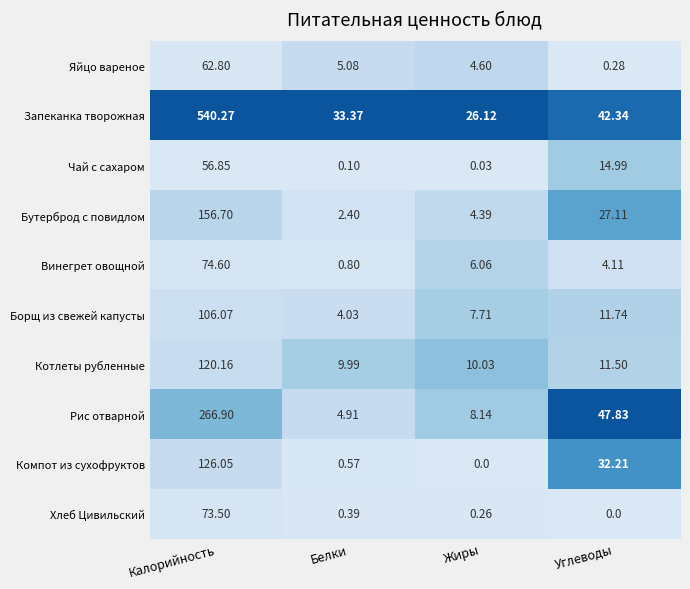

At which label does Бутерброд с повидлом reach its minimum?

Белки